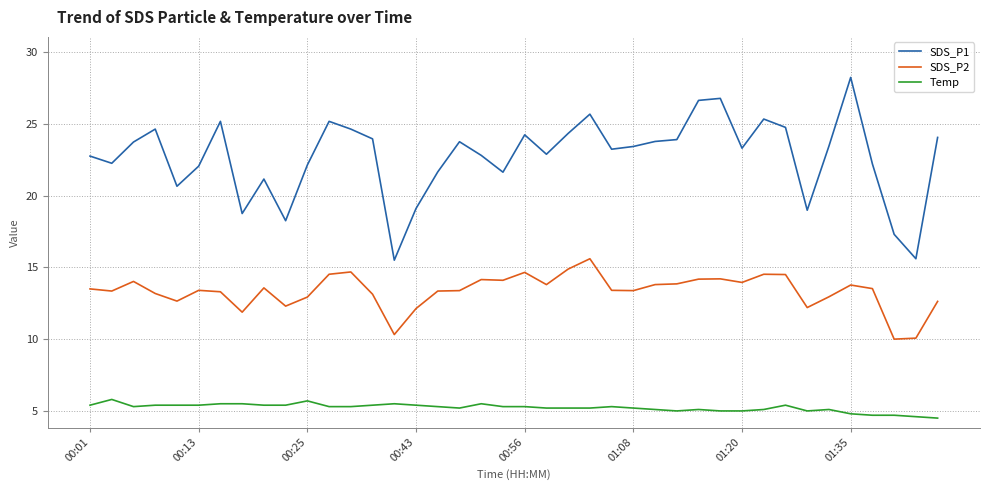

Rank the series by their maximum value, from highest to lowest.

SDS_P1, SDS_P2, Temp